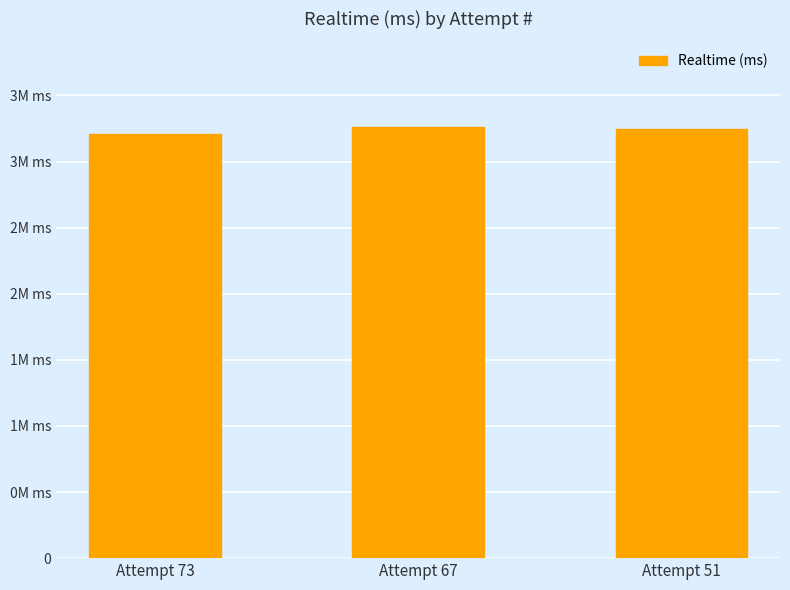

Reading right to left, list all the values displayed in this chart.

3248193	3257293	3207505